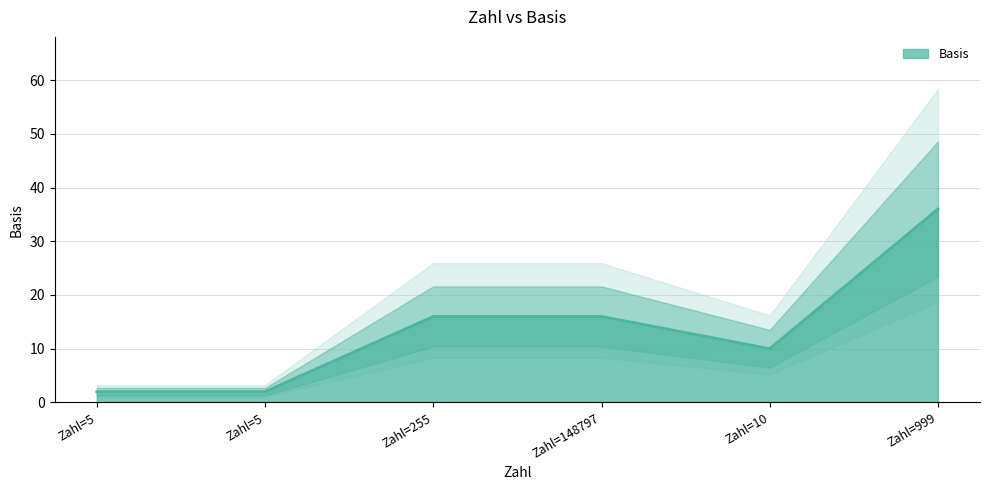

How many data points are less than 16?

3